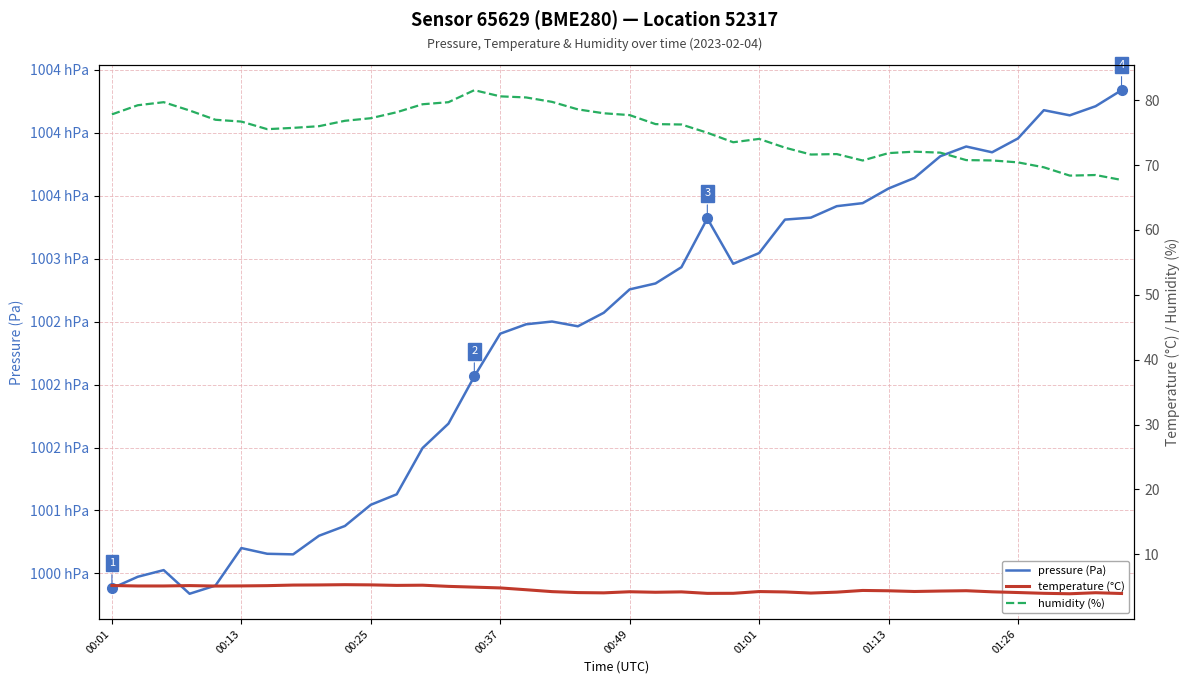

What value does the temperature (°C) series have at 26?

4.2